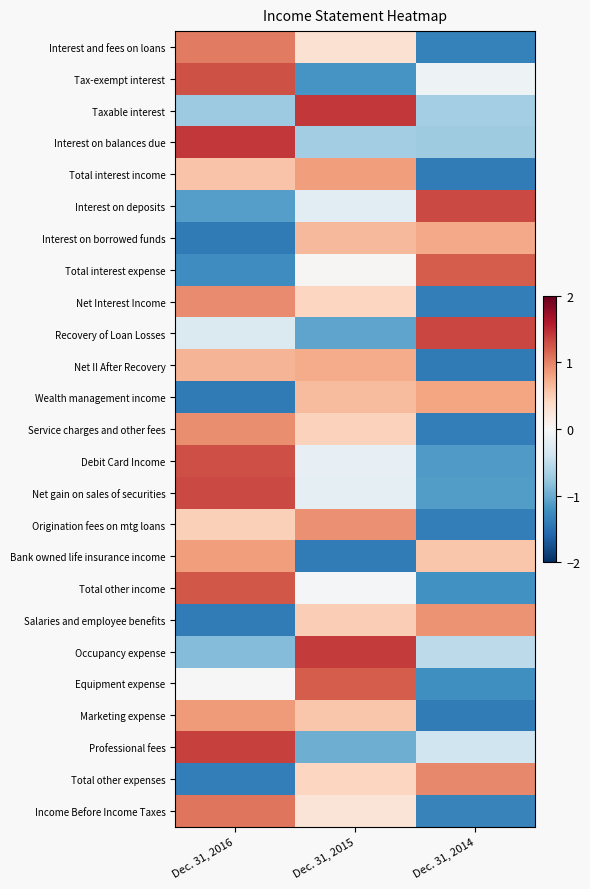

Which has a higher value, Dec. 31, 2016 or Dec. 31, 2014?

Dec. 31, 2016